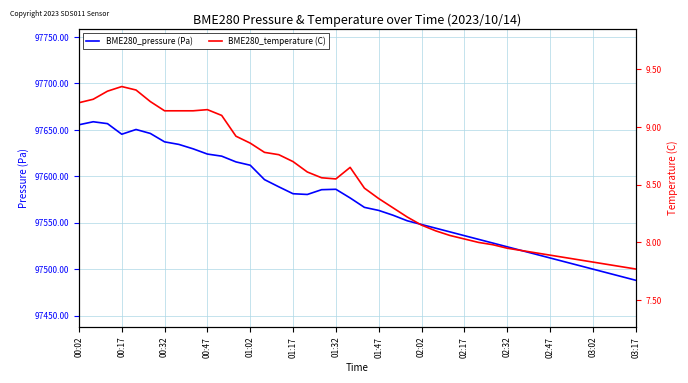

Where is BME280_temperature (C) nearest to the value 8?

28